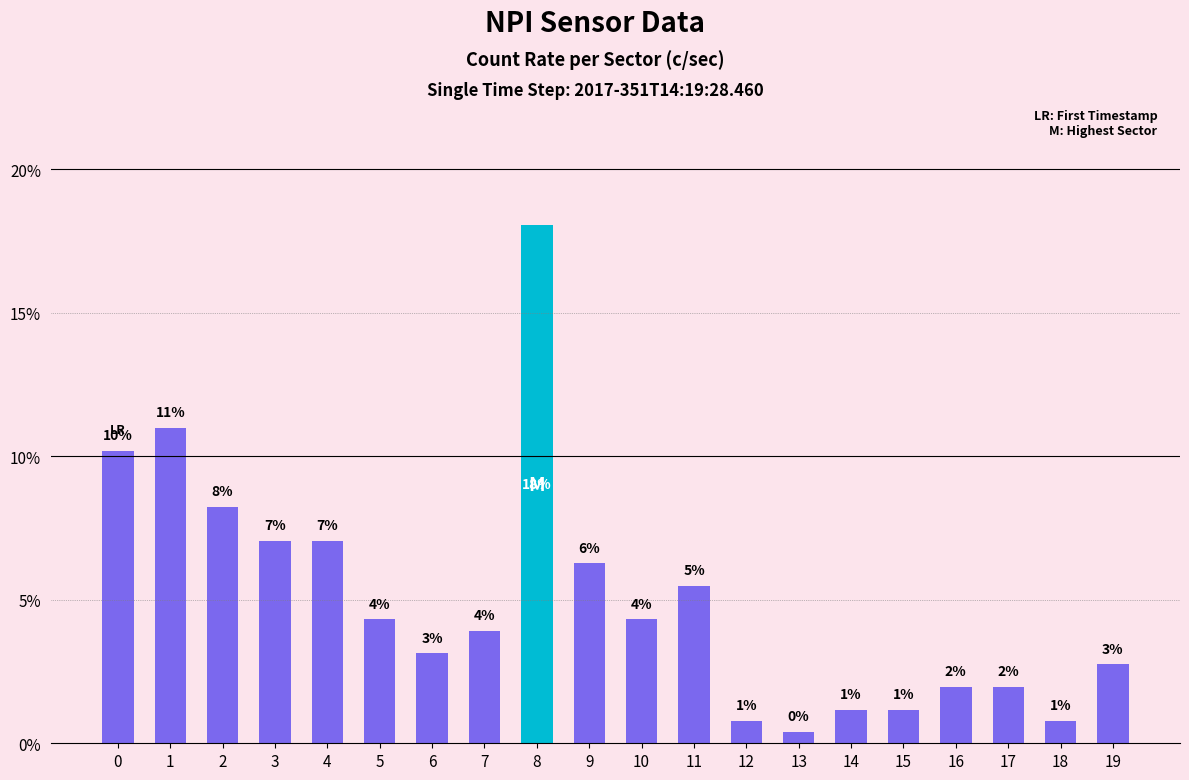

What is the value of the 4th bar from the left?

7.1